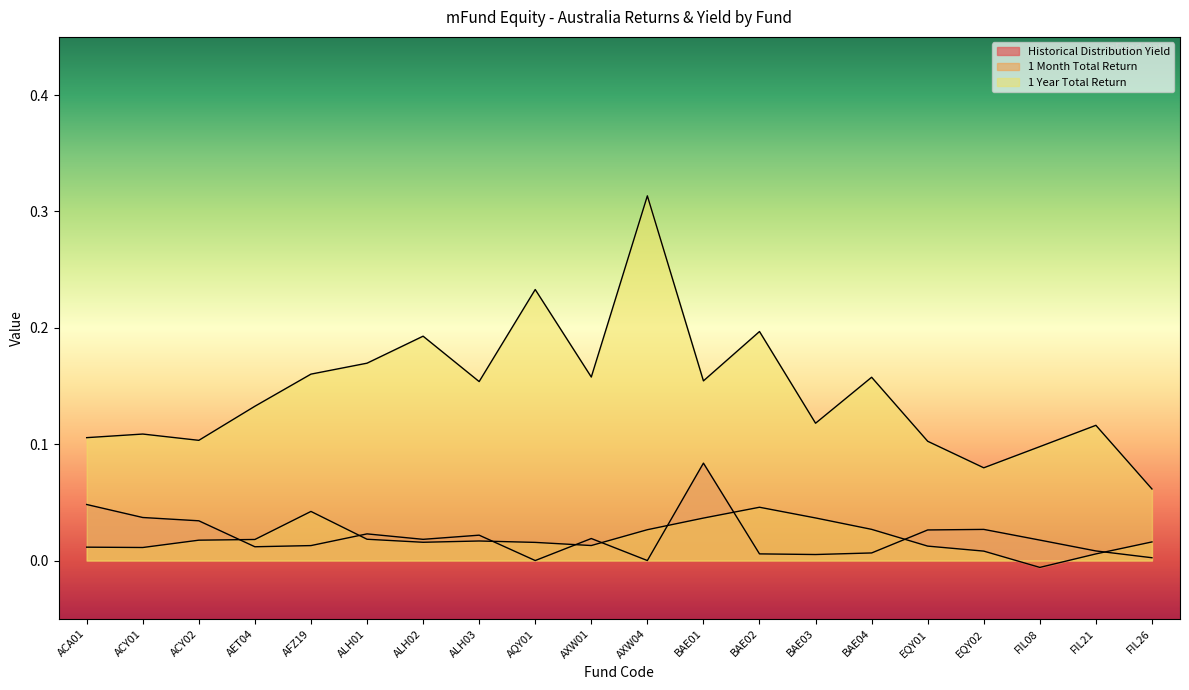

What is the sum of all 1 Year Total Return values?

2.9